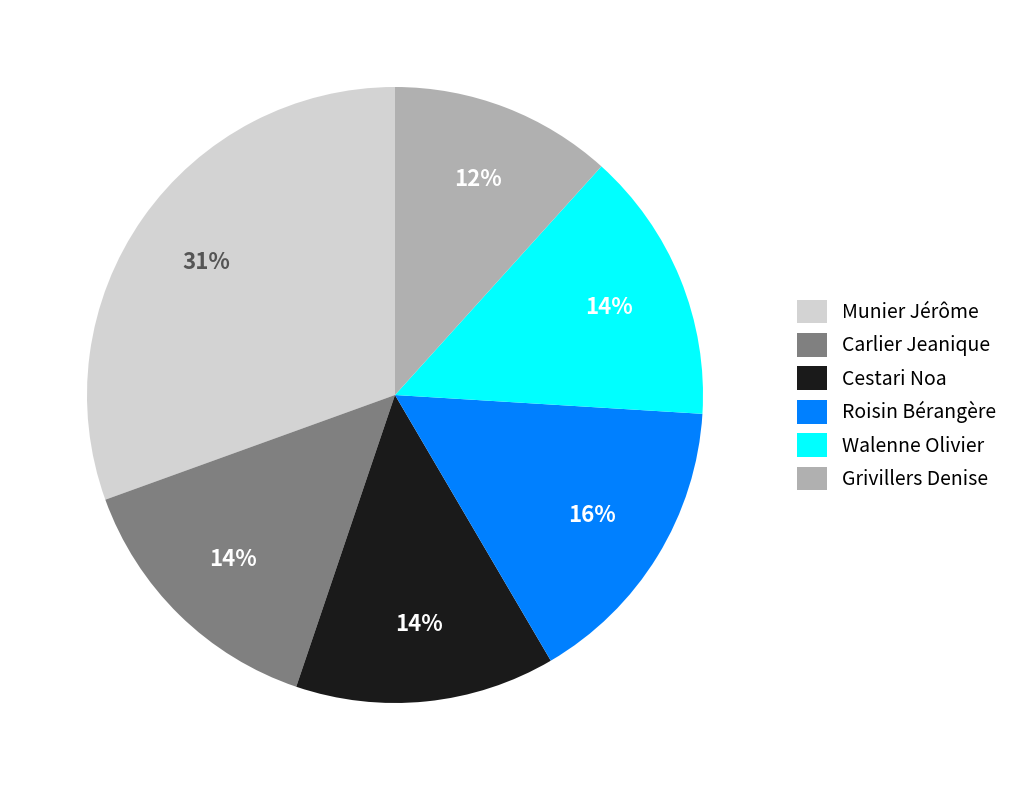

Is there a majority slice in this chart?

No